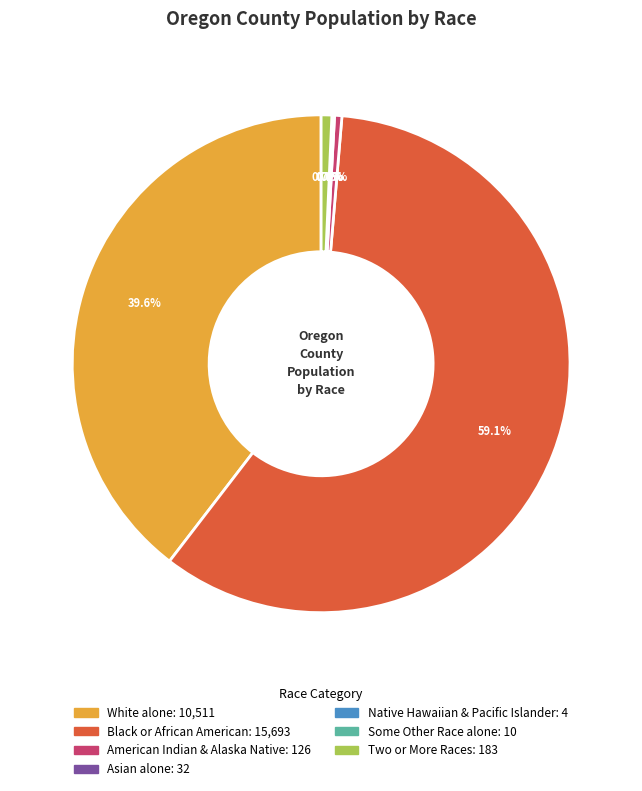

Is there any slice that represents more than half of the pie?

Yes